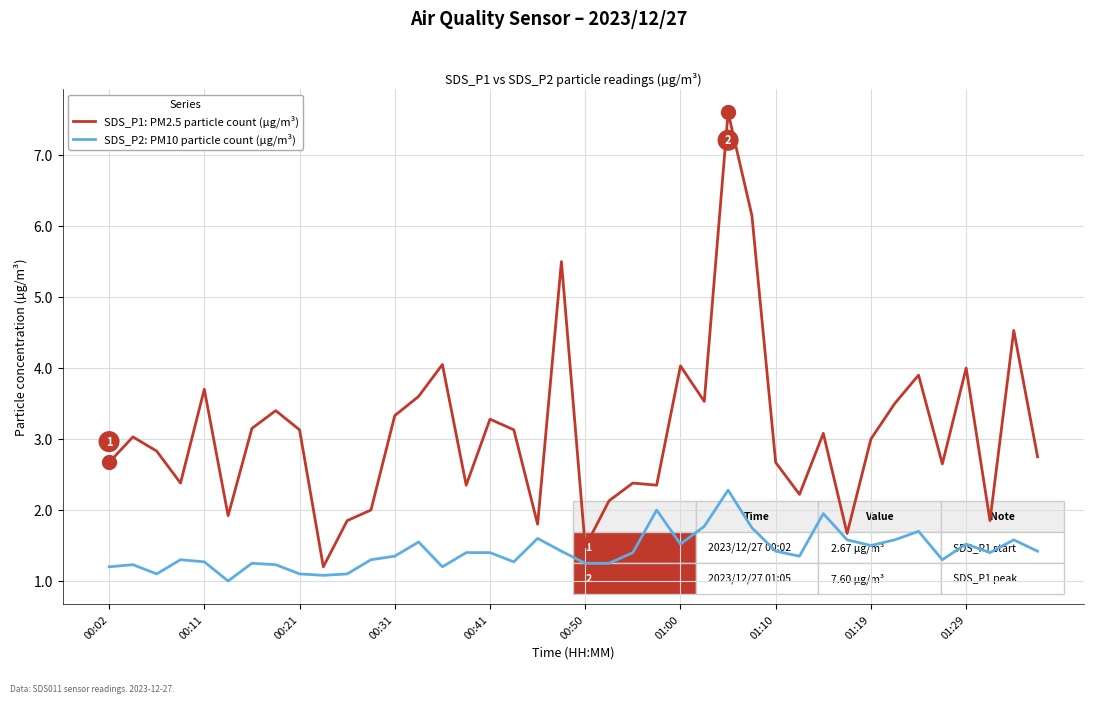

Which series has the widest spread of values?

SDS_P1: PM2.5 particle count (µg/m³)